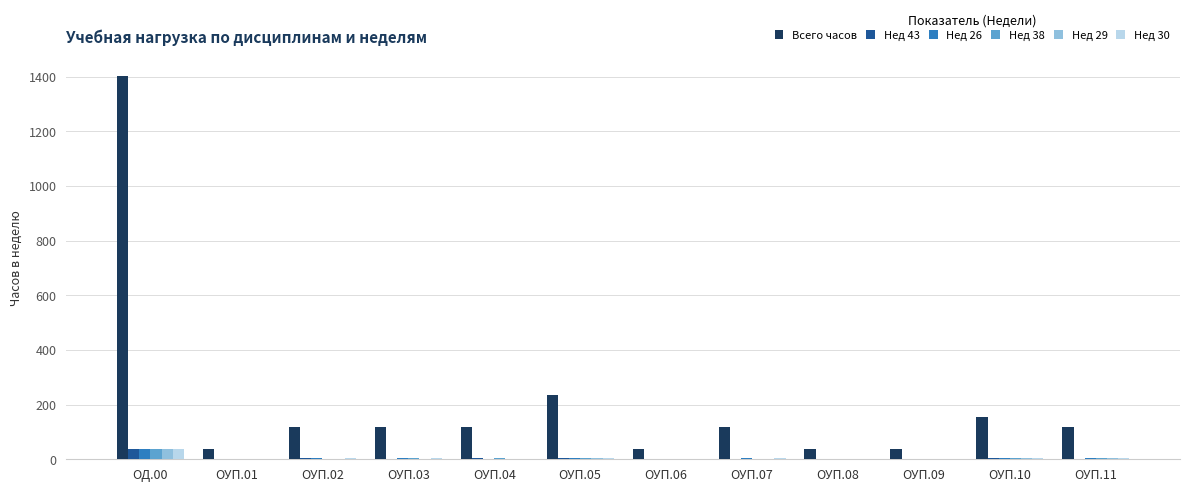

Count the number of categories in the chart.

12